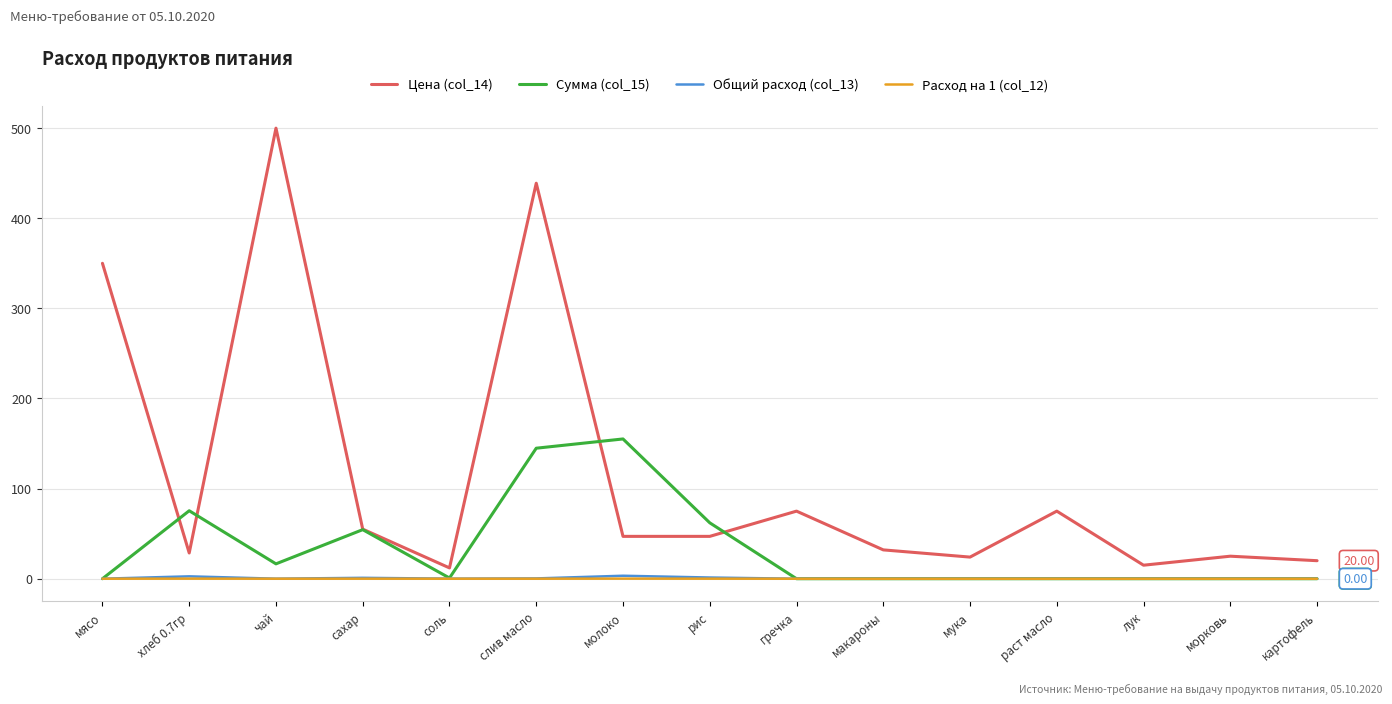

What is the difference between the Расход на 1 (col_12) values at макароны and молоко?

0.1